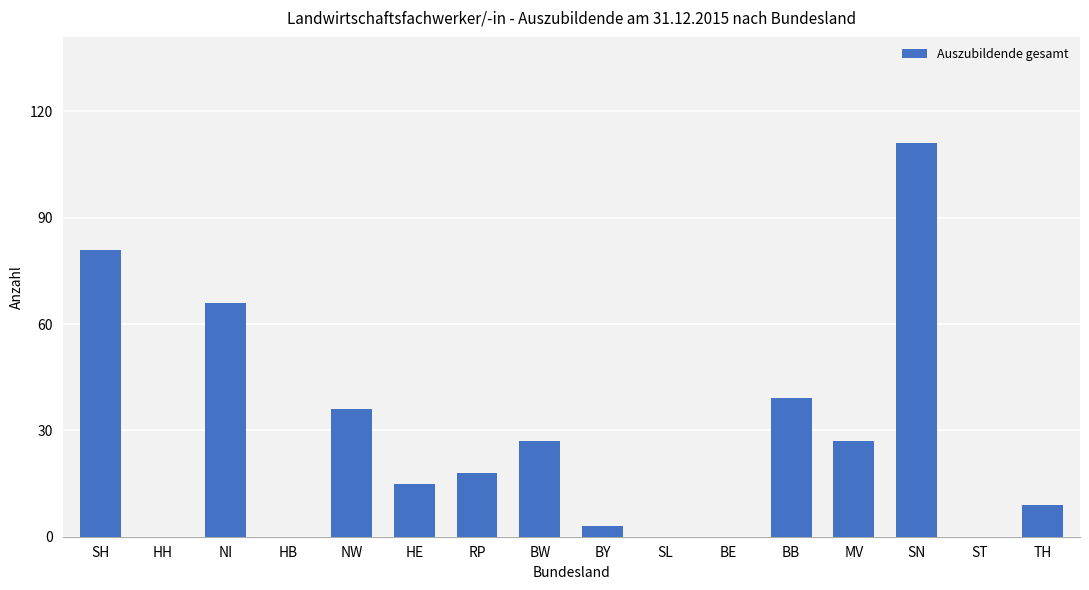

How many data points does each series have?

16